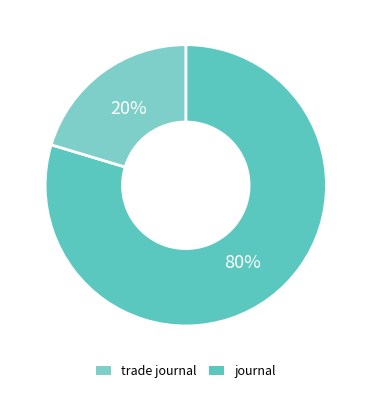

Which has a higher value, journal or trade journal?

trade journal